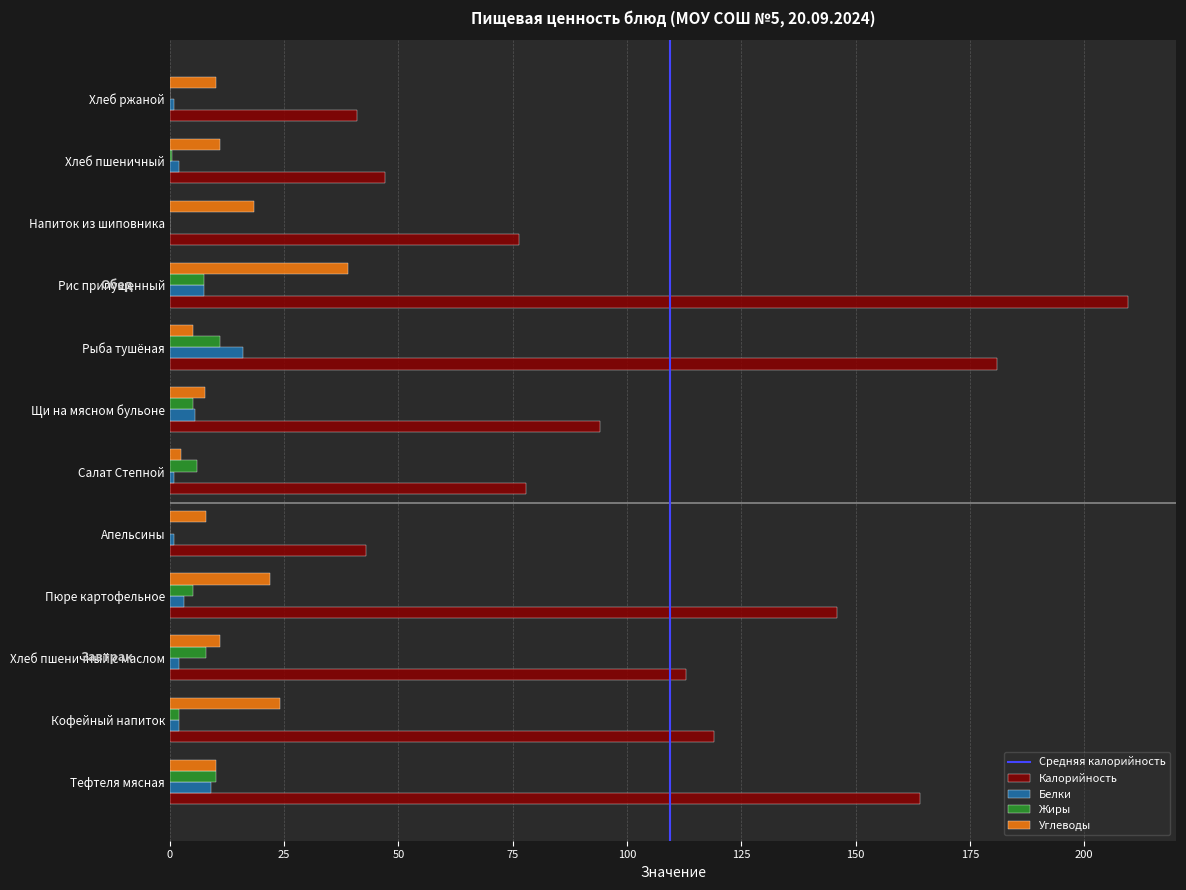

What is the highest value of the Жиры series?

11.0